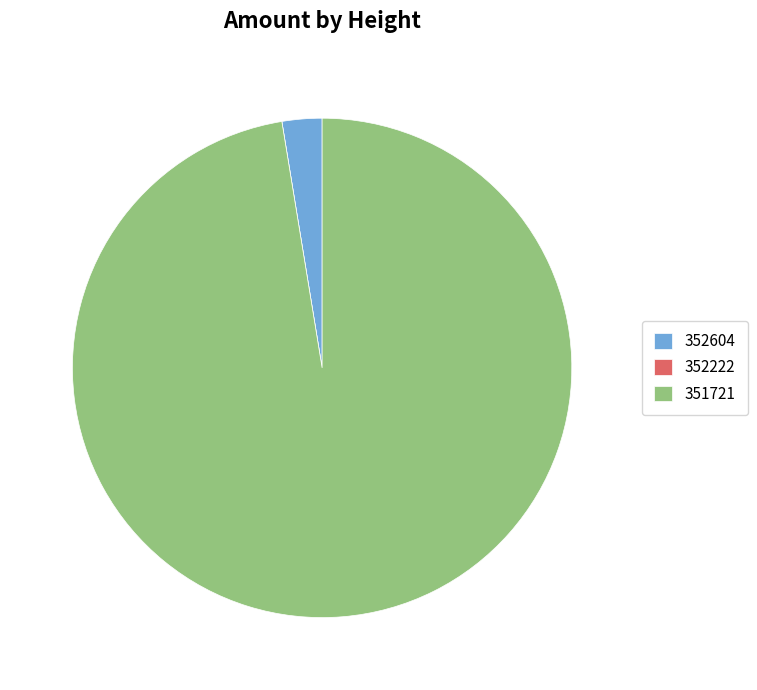

Which category accounts for the majority?

351721